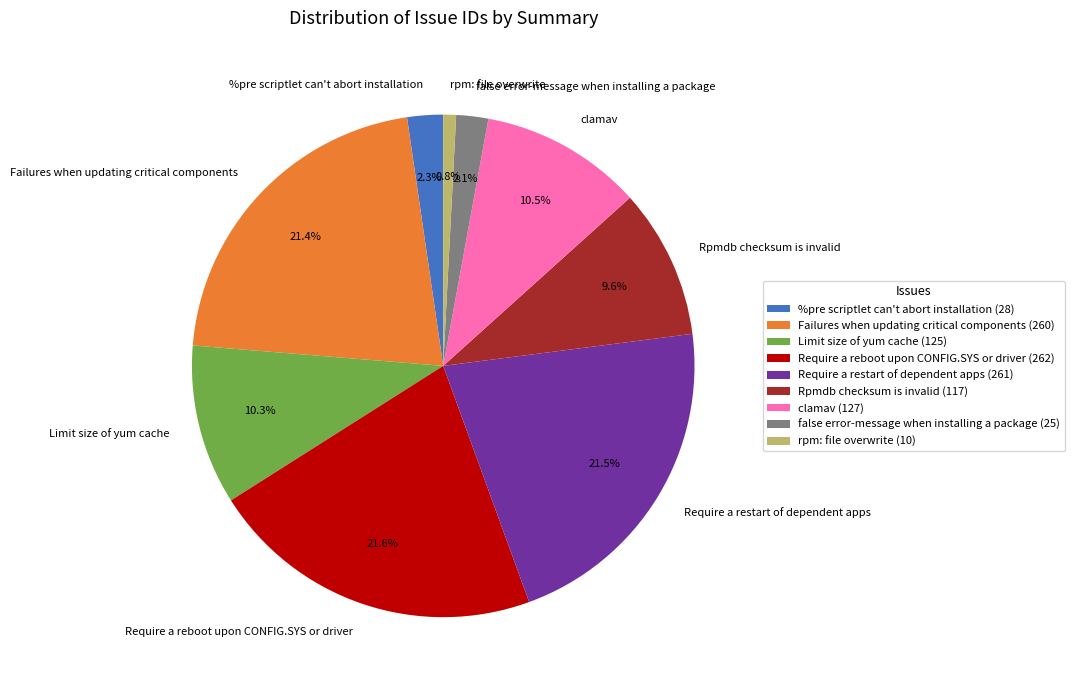

The Limit size of yum cache slice represents 10% of the pie. True or false?

True